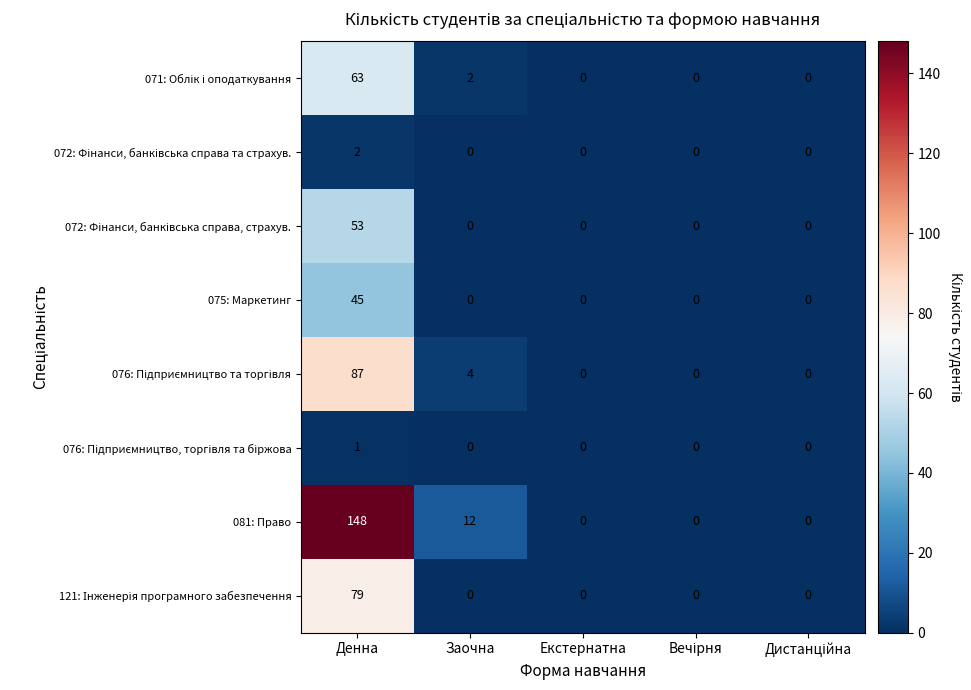

Is it true that 081: Право equals 6 at Заочна?

False